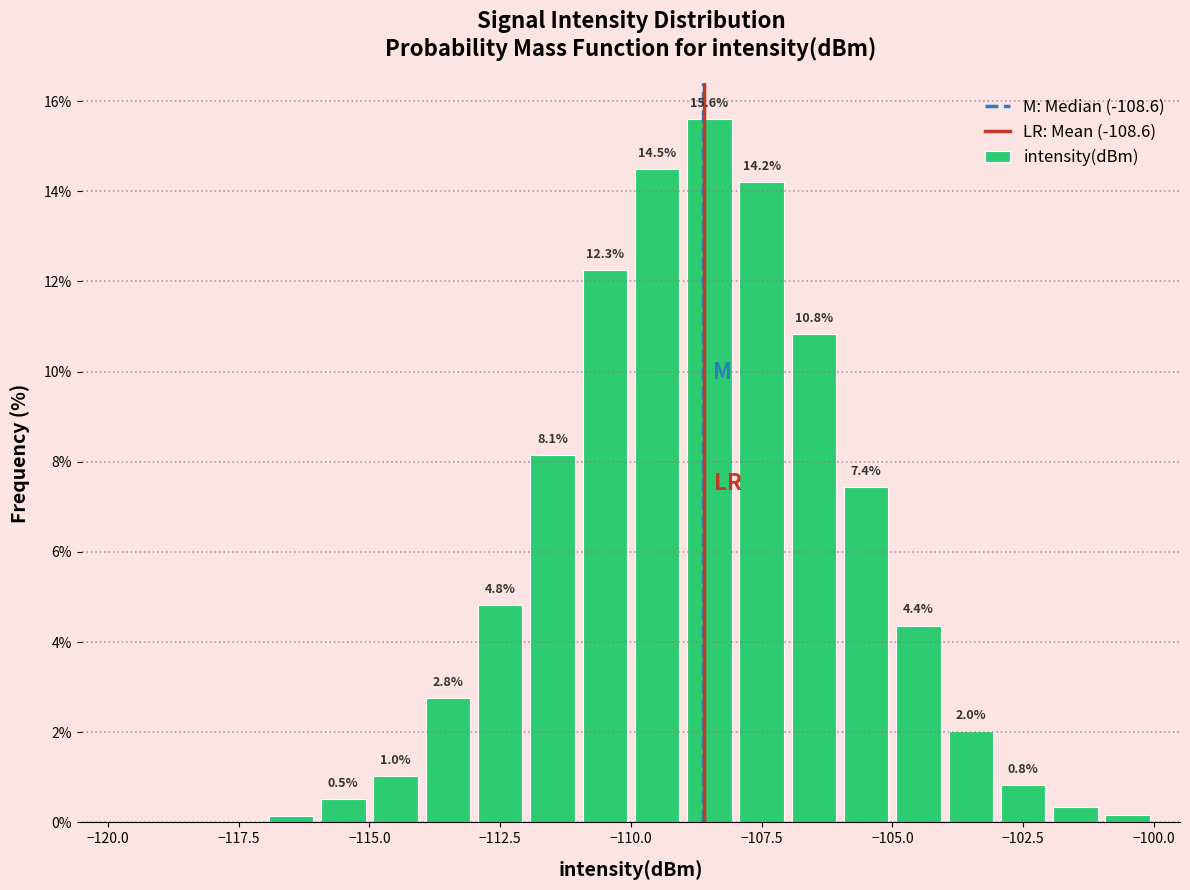

Read against the x-axis, roughly where is the centre of the tallest bar?

-108.5